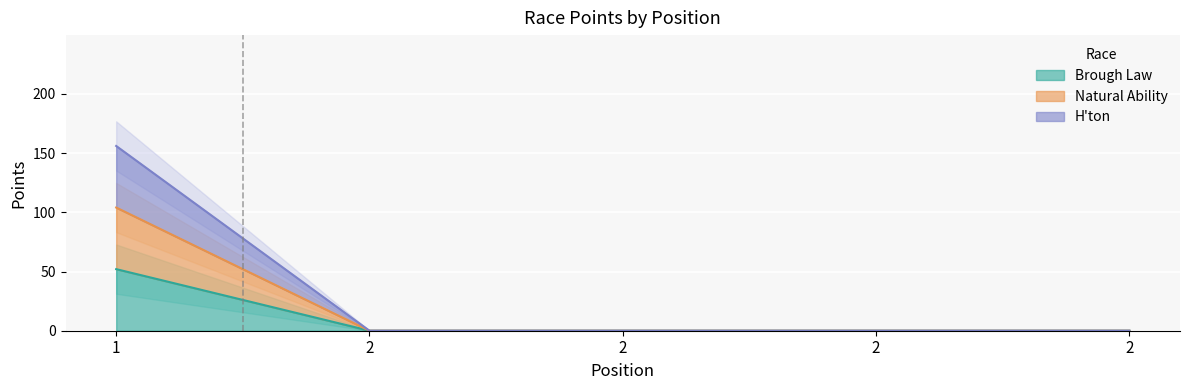

Rank the series by their maximum value, from lowest to highest.

Brough Law, Natural Ability, H'ton